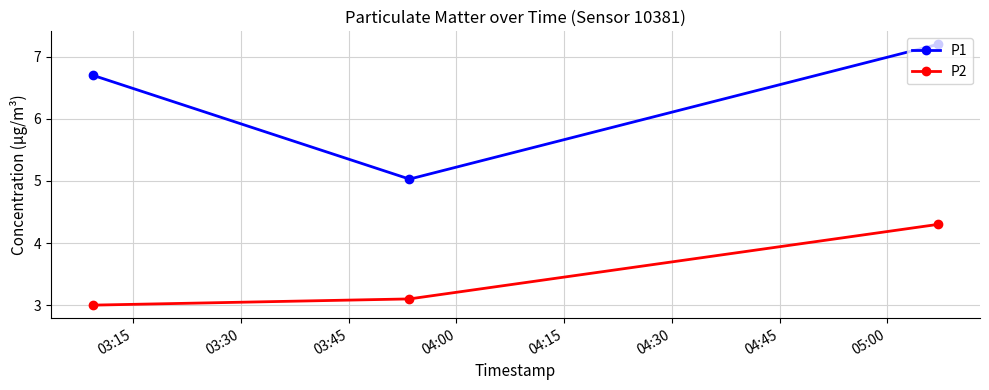

At how many categories does at least one series exceed 4?

3